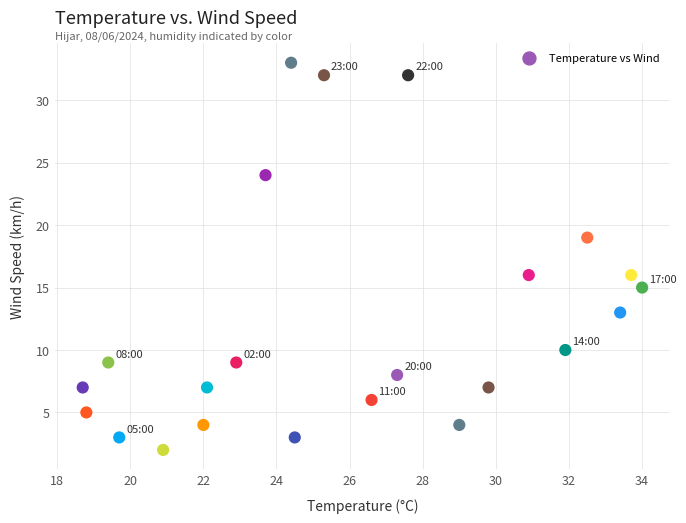

What is the range of Y values (max minus min)?

31